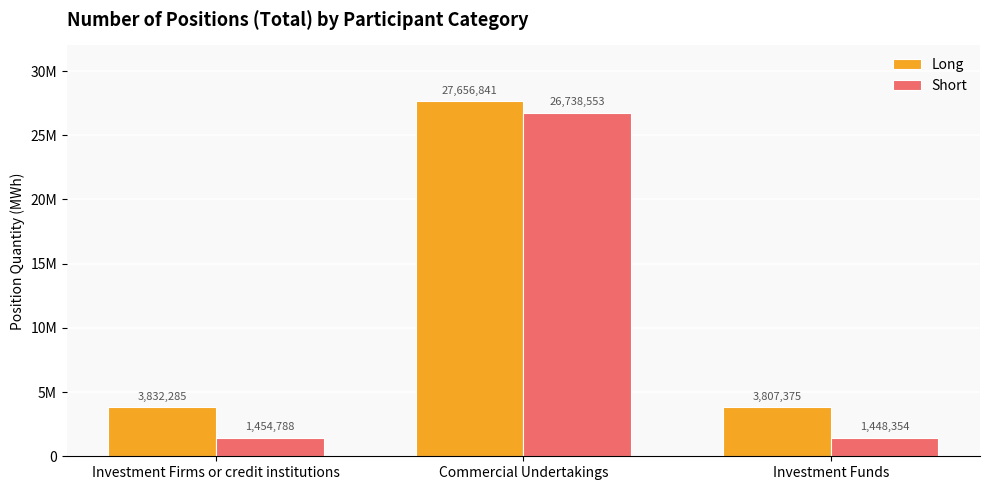

Reading left to right, extract all data points from this chart.

Long: Investment Firms or credit institutions=3832285	Commercial Undertakings=27656841	Investment Funds=3807375
Short: Investment Firms or credit institutions=1454788	Commercial Undertakings=26738553	Investment Funds=1448354